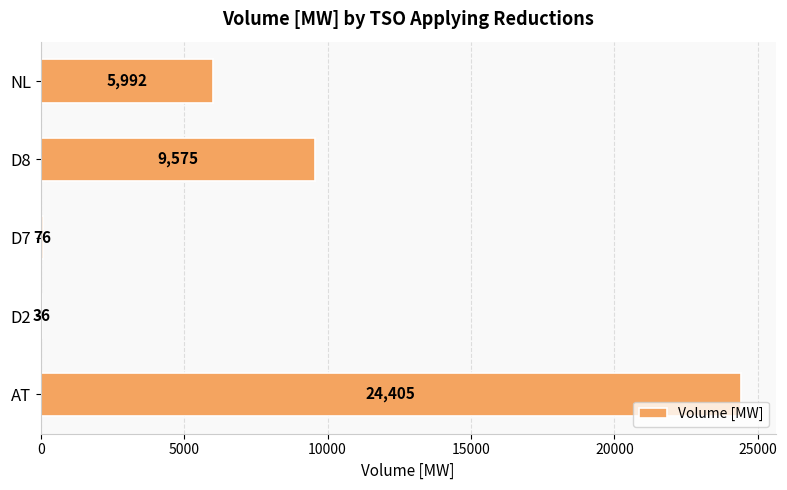

What is the sum of all values?

40084